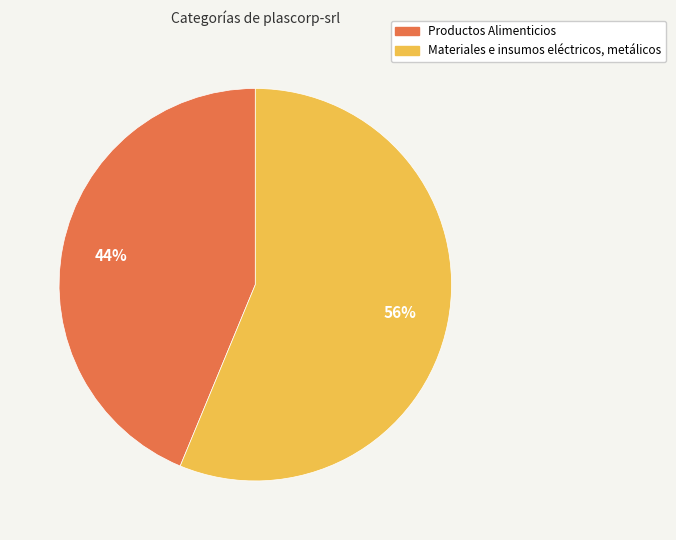

To the nearest percent, what is the combined percentage of Materiales e insumos eléctricos, metálicos and Productos Alimenticios?

100%